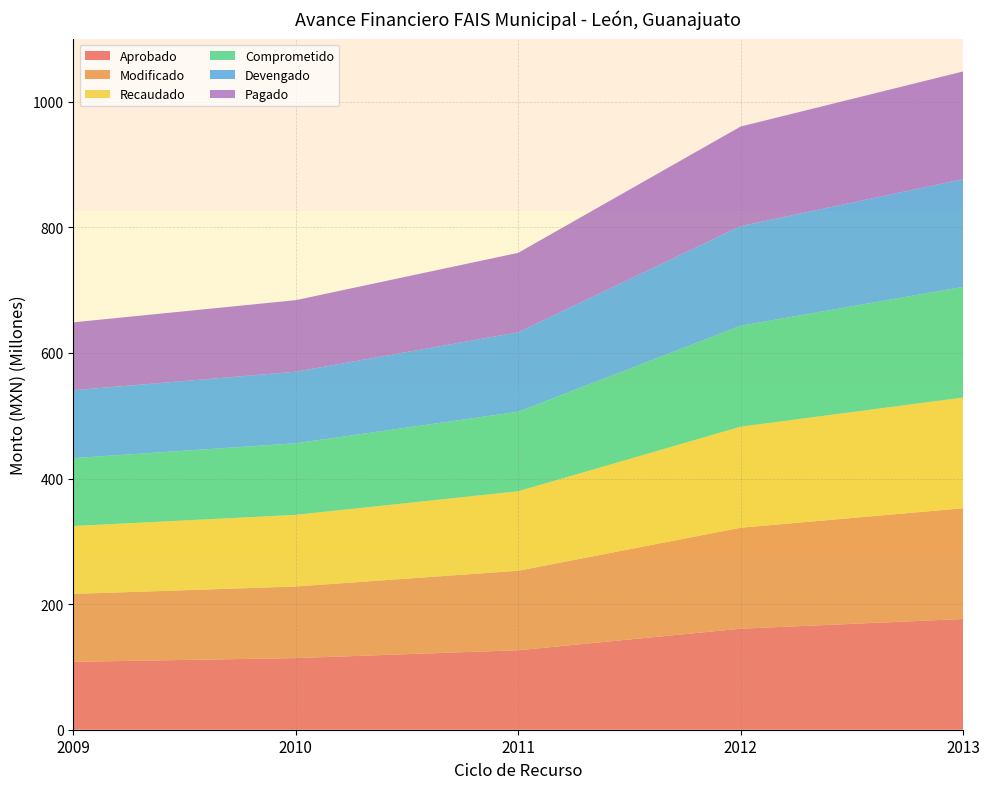

Reading left to right, transcribe all the data shown in this chart.

Aprobado: 108112935.0	114026500.0	126555949.0	160818247.0	176299481.0
Modificado: 108112935.0	114026500.0	126555949.0	160818247.0	176299481.0
Recaudado: 108112935.0	114026500.0	126555949.0	160818247.0	176299481.0
Comprometido: 108112935.0	114026500.0	126555949.0	160818247.0	176299481.0
Devengado: 108098140.0	113921429.4	126533395.3	158568907.6	171457227.8
Pagado: 108098140.0	113921429.4	126533395.3	158568907.6	171457227.8